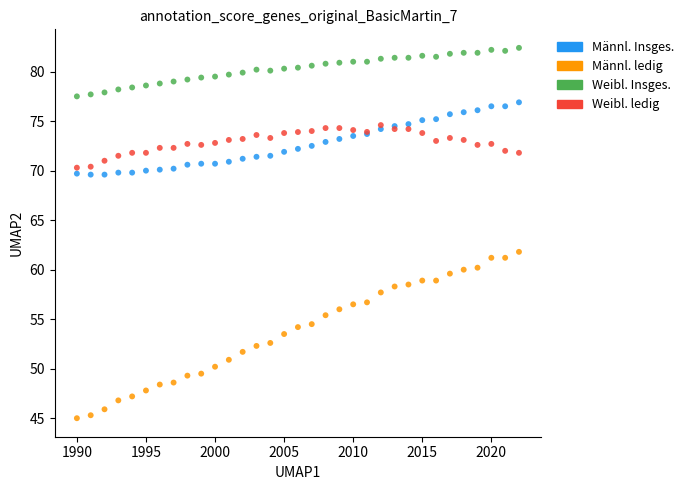

Across all series, what Y value is closest to 63?

61.8